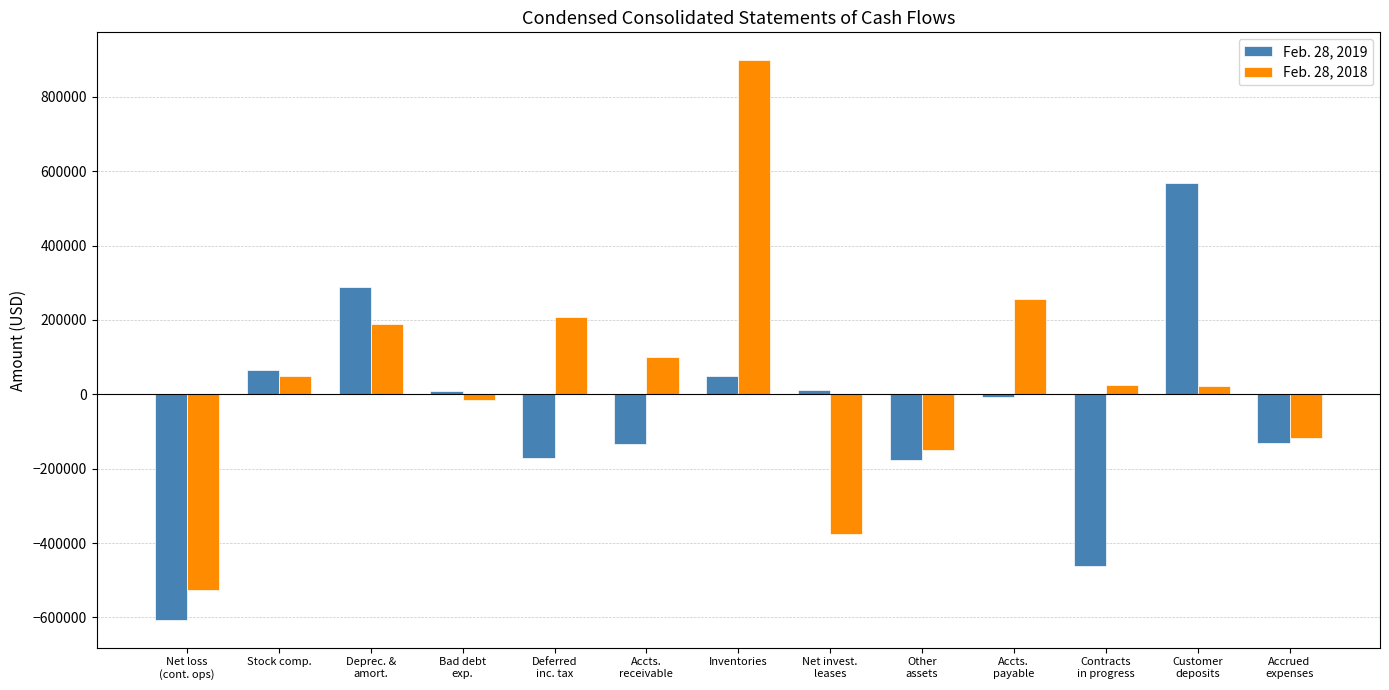

At Stock comp., list the series in order from largest to smallest.

Feb. 28, 2019, Feb. 28, 2018